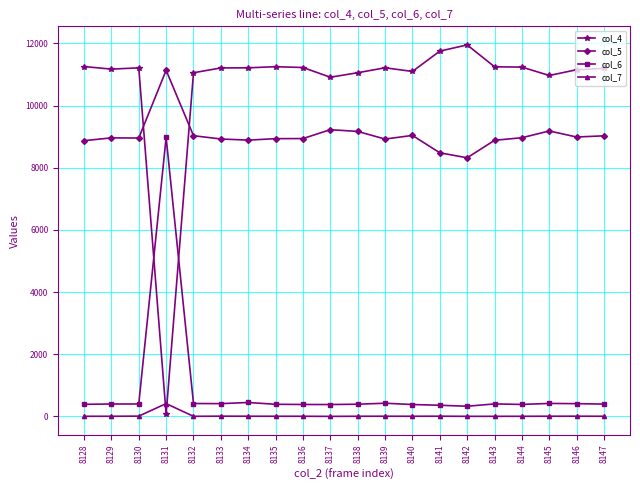

True or false: col_7 and col_6 intersect in this chart.

False